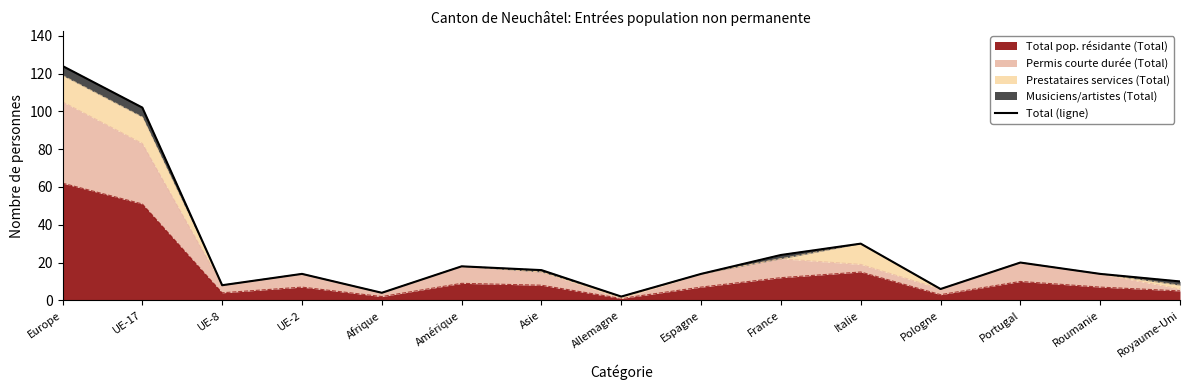

How many values exceed 14?

7